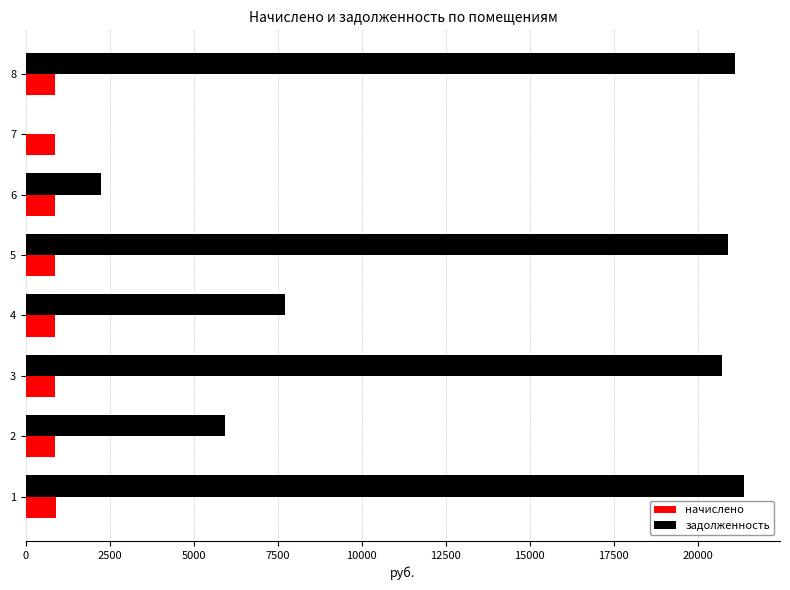

The value of задолженность at 5 is 20907.1. True or false?

True